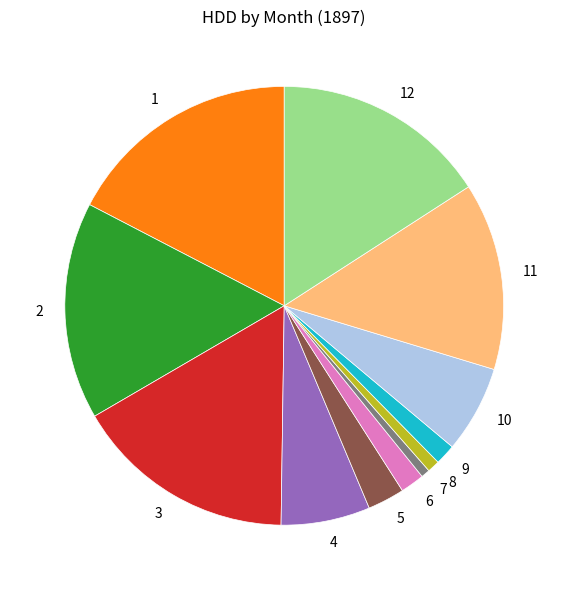

How many slices are in this pie chart?

12